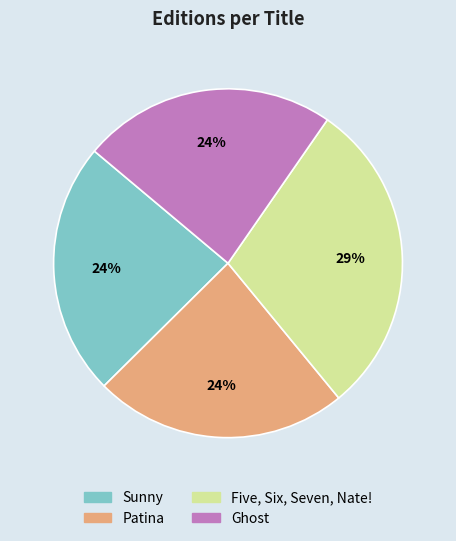

To the nearest percent, what portion does Ghost represent?

24%